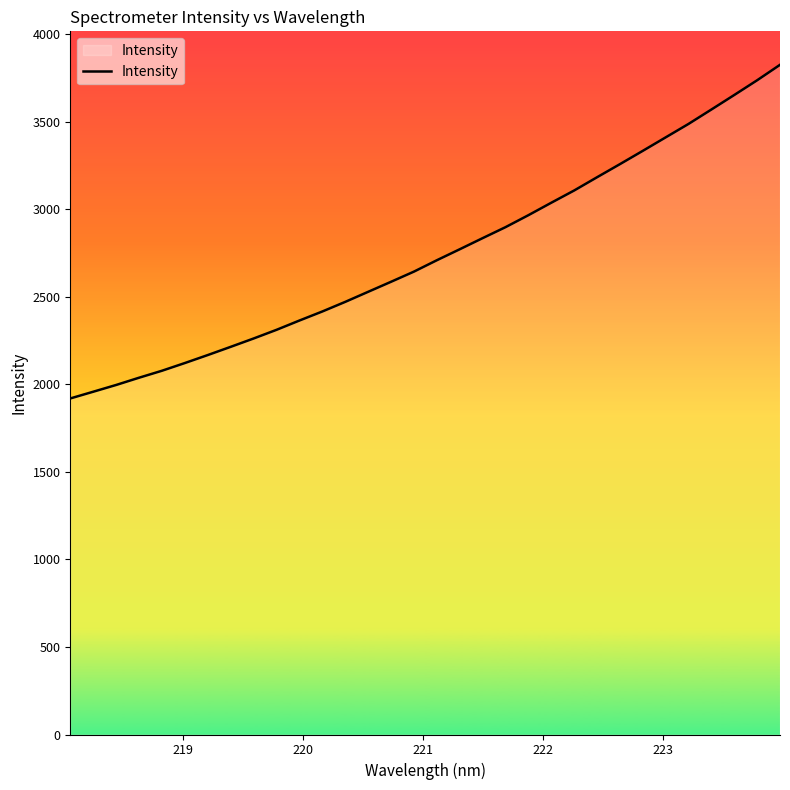

What is the greatest value displayed?

3826.6